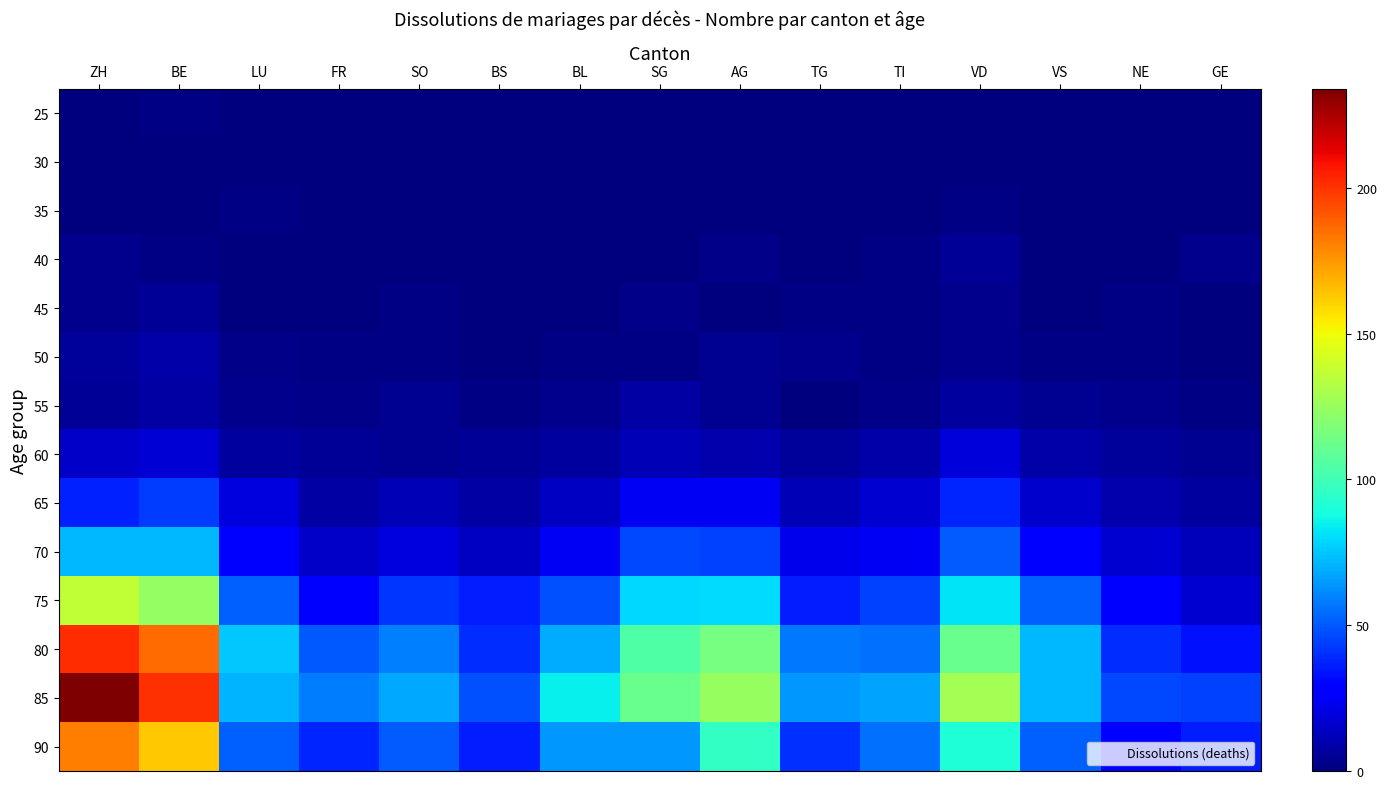

Which series has the widest spread of values?

85